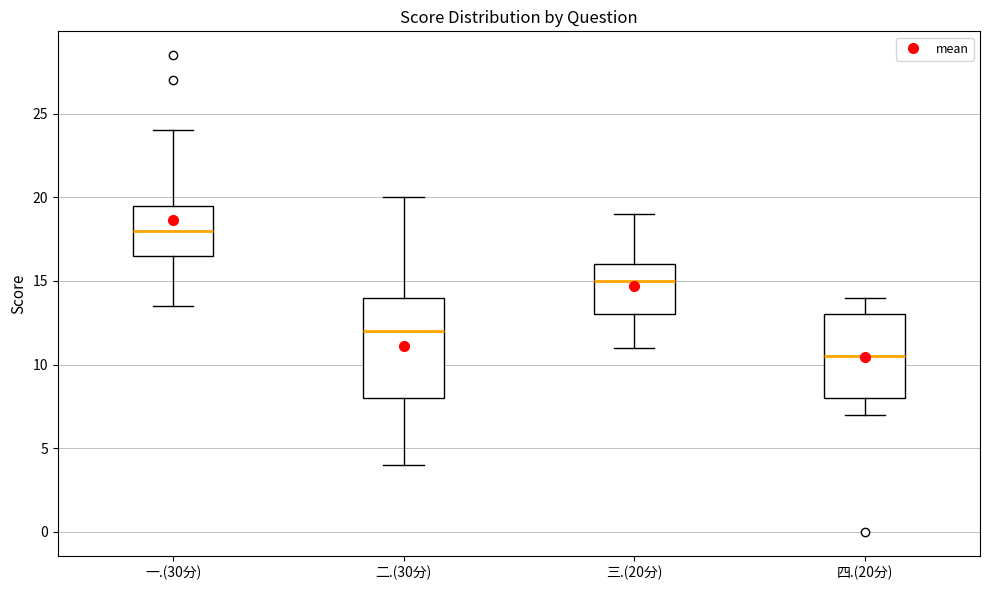

Which box is the tallest, from its lower edge to its upper edge?

二.(30分)